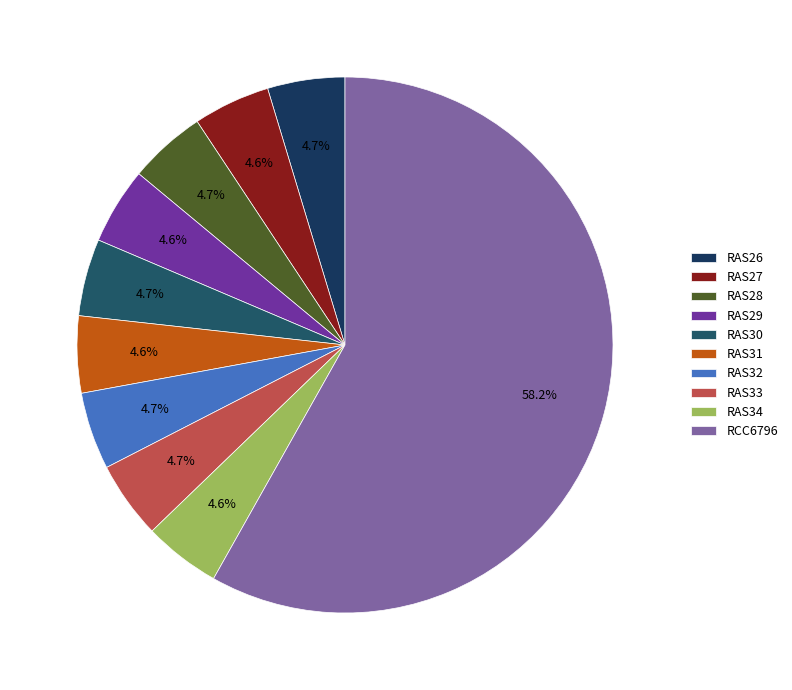

To the nearest percent, what portion does RAS28 represent?

5%